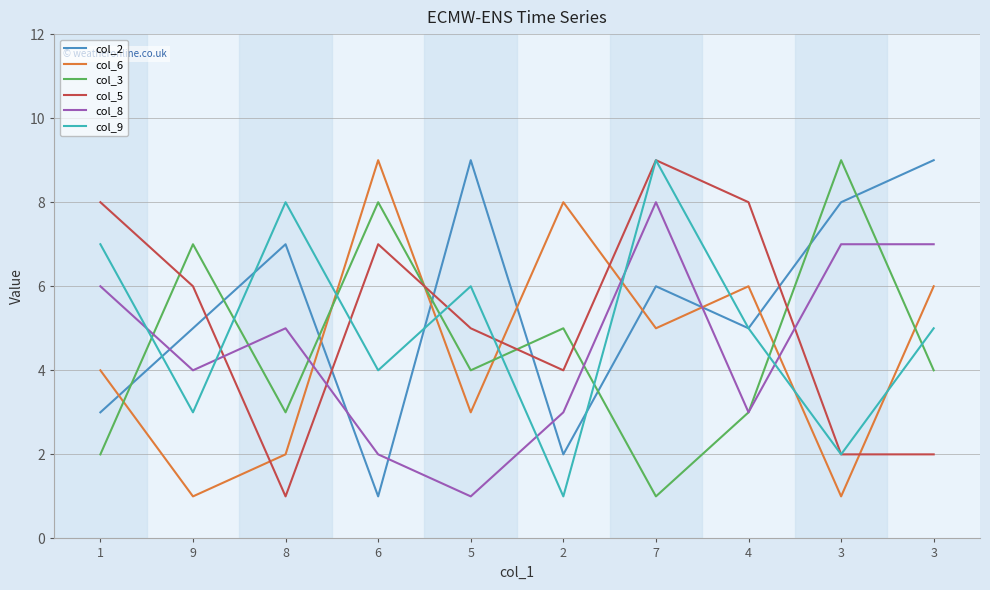

Where do col_5 and col_9 first cross each other?

9 and 8